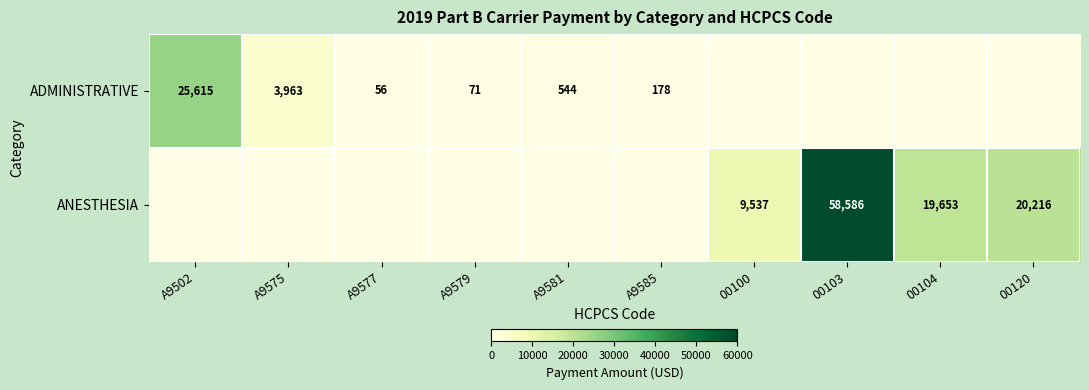

True or false: ANESTHESIA has a value of 5634 at 00104.

False